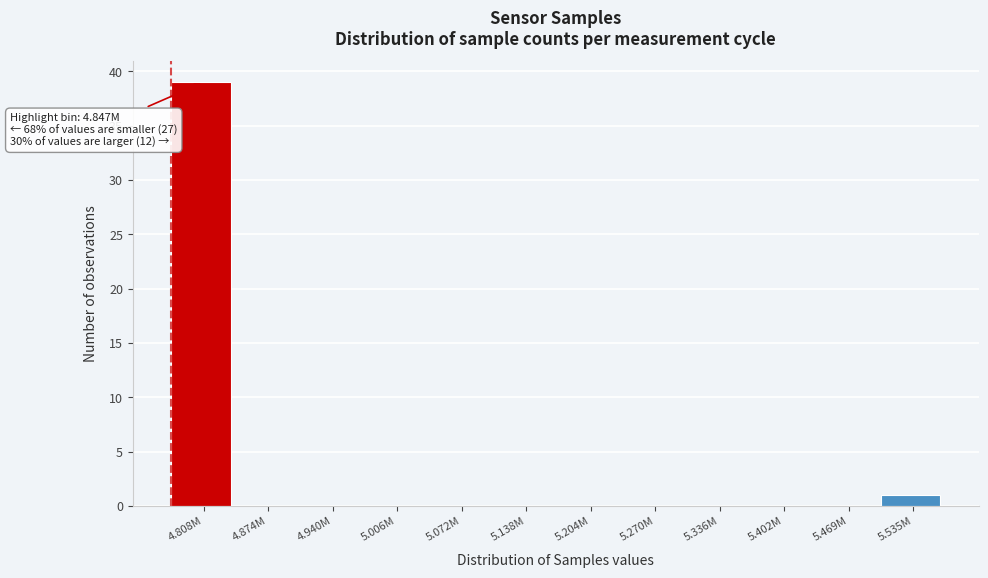

Reading left to right, what are all the values shown in this chart?

4.808M=39	4.874M=0	4.940M=0	5.006M=0	5.072M=0	5.138M=0	5.204M=0	5.270M=0	5.336M=0	5.402M=0	5.469M=0	5.535M=1